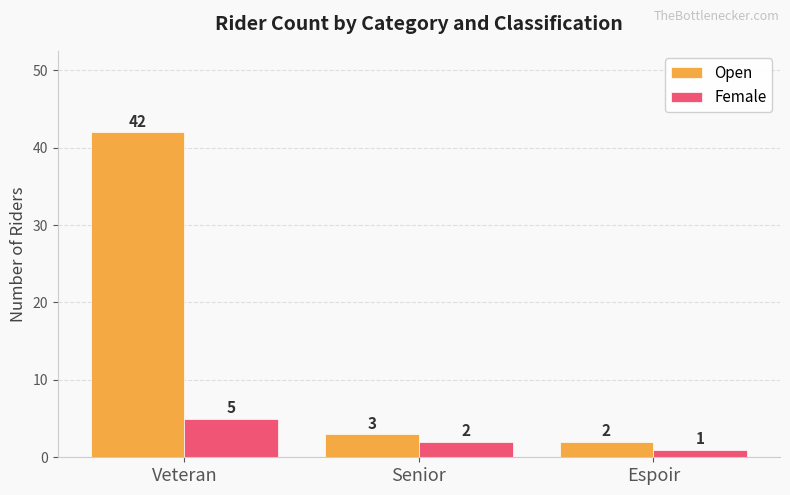

What is the minimum value for Female?

1